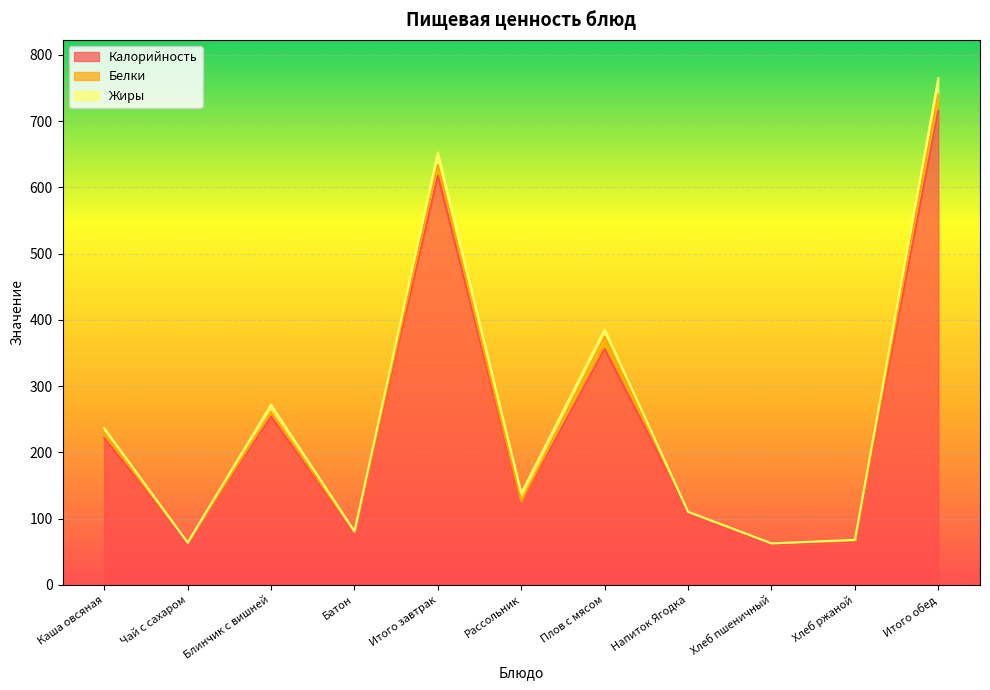

Where is the first local maximum for Жиры?

Блинчик с вишней